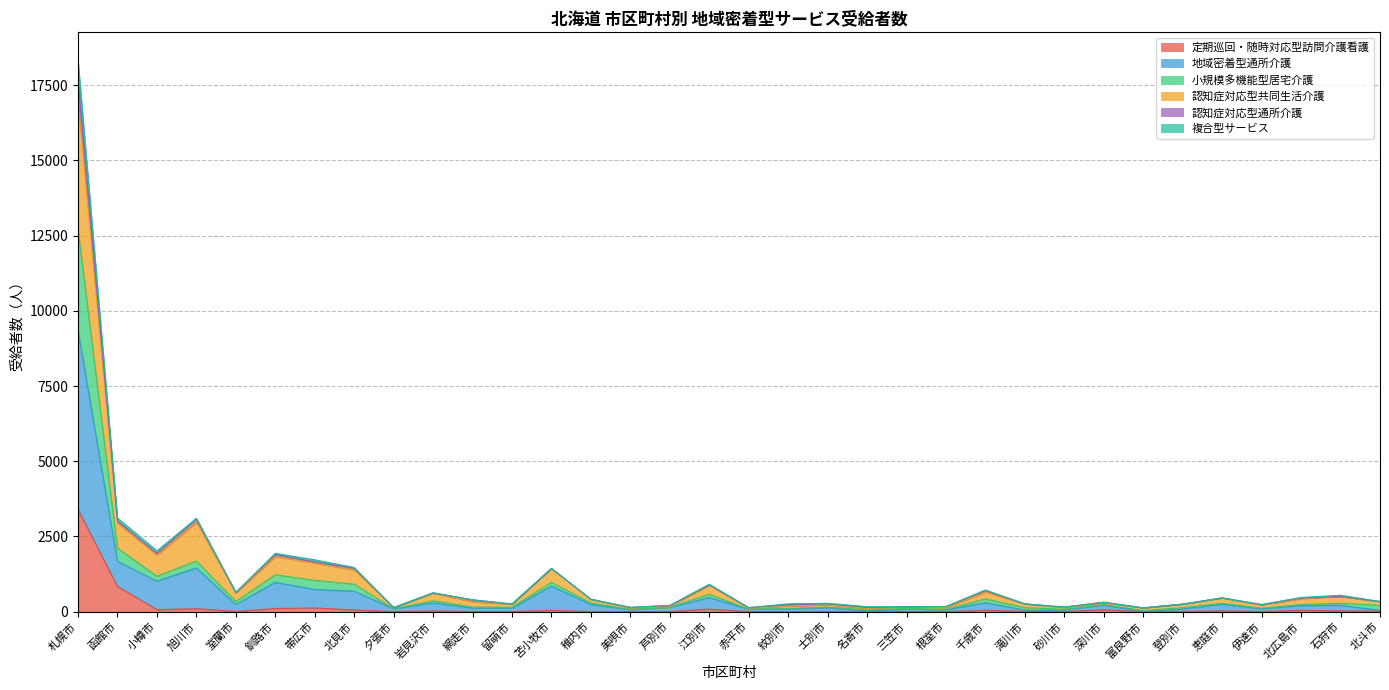

Between 北斗市 and 富良野市, which is larger?

北斗市